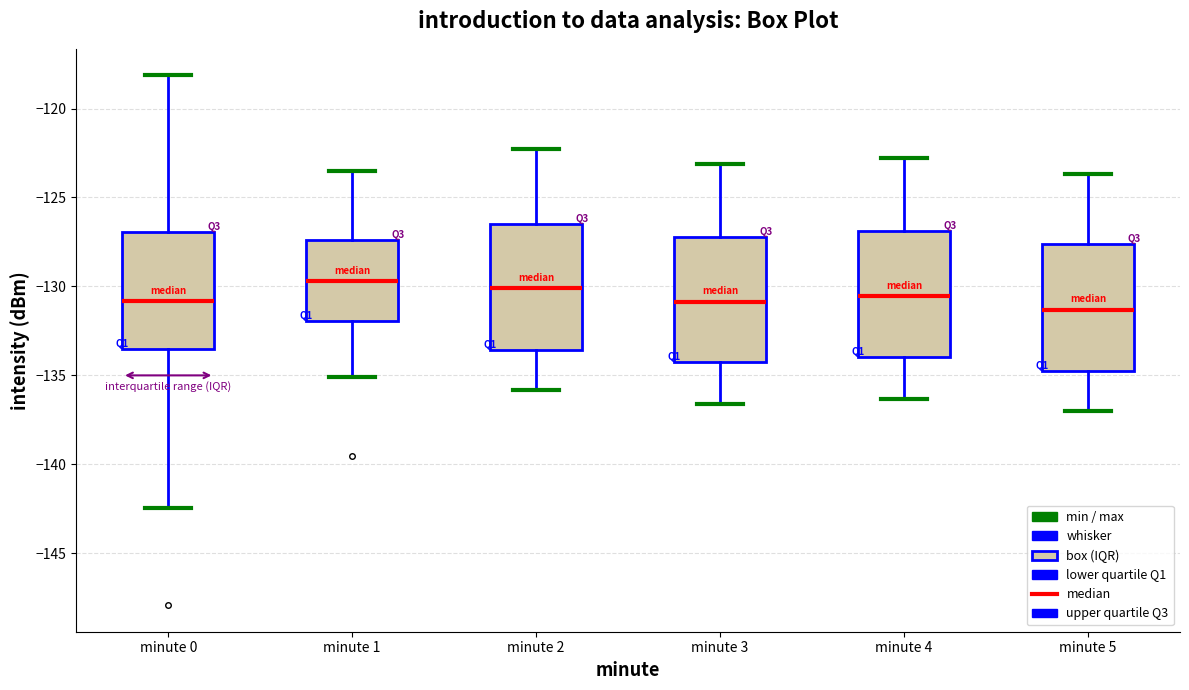

Reading left to right, read every box against the y-axis: the position of its median line, the range the box covers, and the ends of its whiskers. The values are not printed on the chart, so give them approximately, as read against the axis.

minute 0: median -131.0, box -133.5 to -127.0, whiskers -142.5 to -118.0
minute 1: median -129.5, box -132.0 to -127.5, whiskers -135.0 to -123.5
minute 2: median -130.0, box -133.5 to -126.5, whiskers -136.0 to -122.5
minute 3: median -131.0, box -134.0 to -127.0, whiskers -136.5 to -123.0
minute 4: median -130.5, box -134.0 to -127.0, whiskers -136.5 to -123.0
minute 5: median -131.5, box -135.0 to -127.5, whiskers -137.0 to -123.5